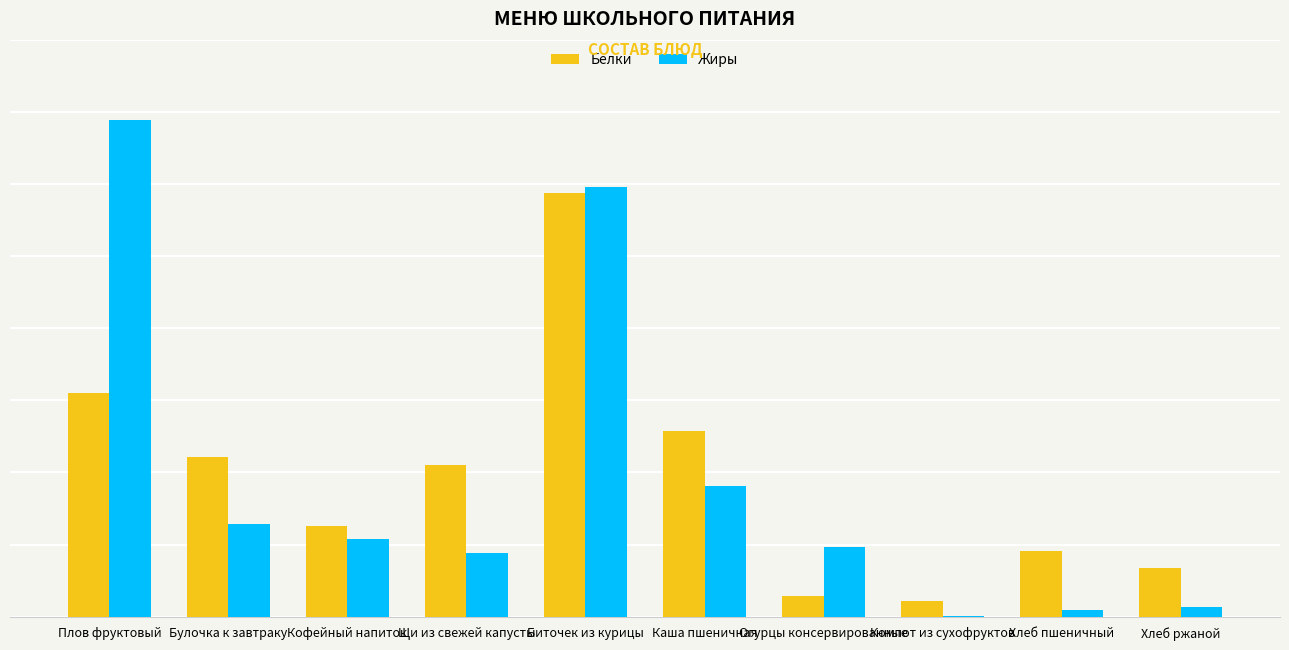

At which label does Жиры first exceed 2?

Плов фруктовый